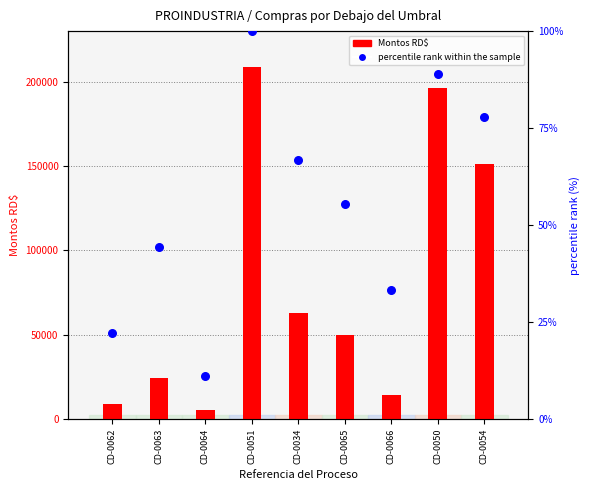

Which series reaches the minimum Y coordinate?

percentile rank within the sample